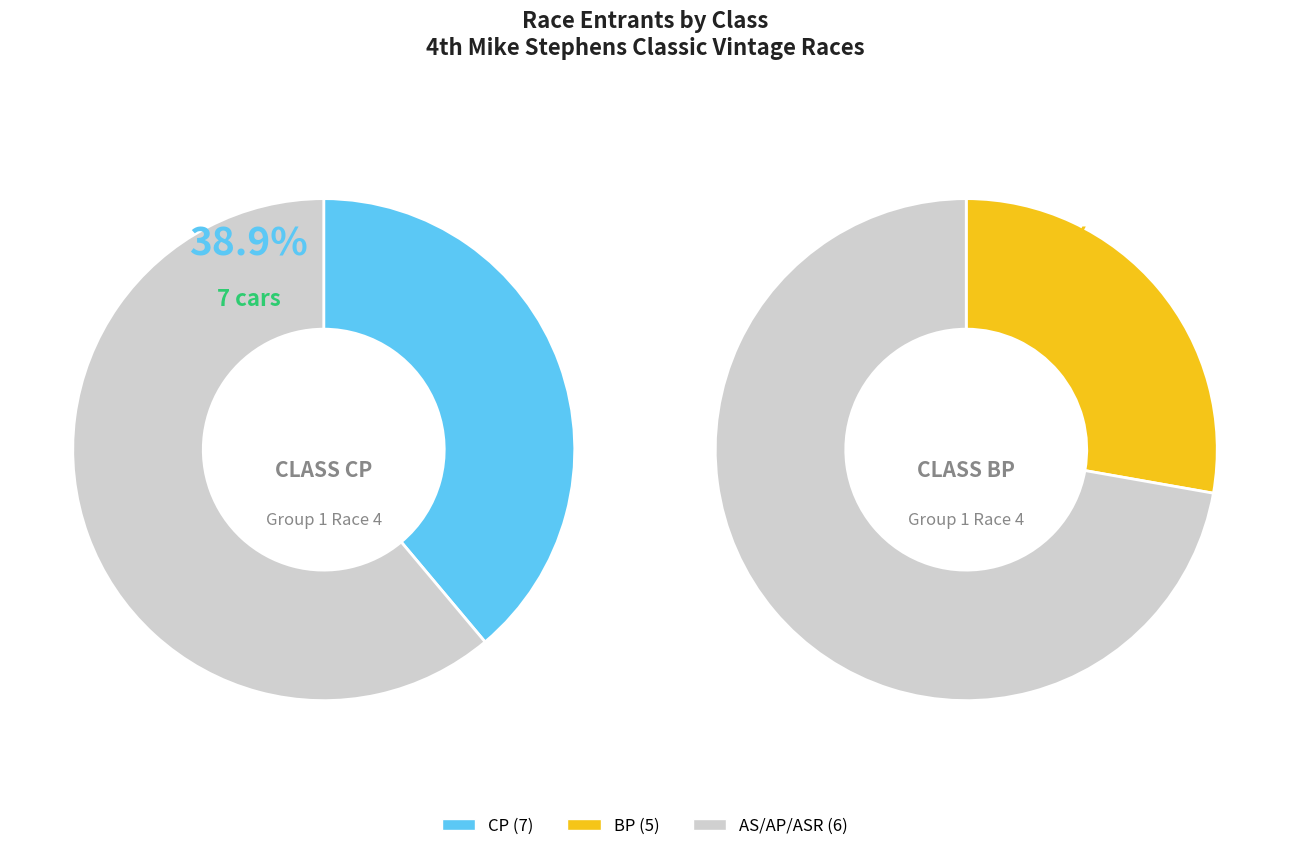

What percentage is the CP slice, to the nearest percent?

39%